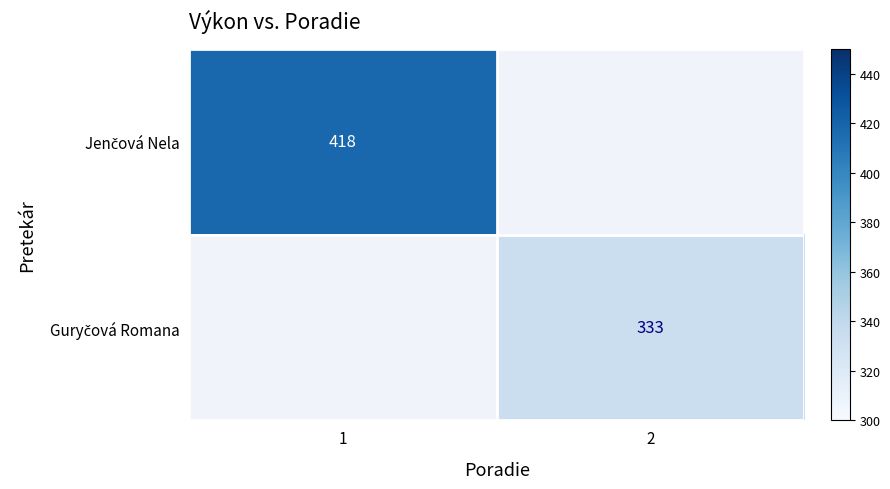

Rank the categories by Guryčová Romana value from highest to lowest.

1, 2